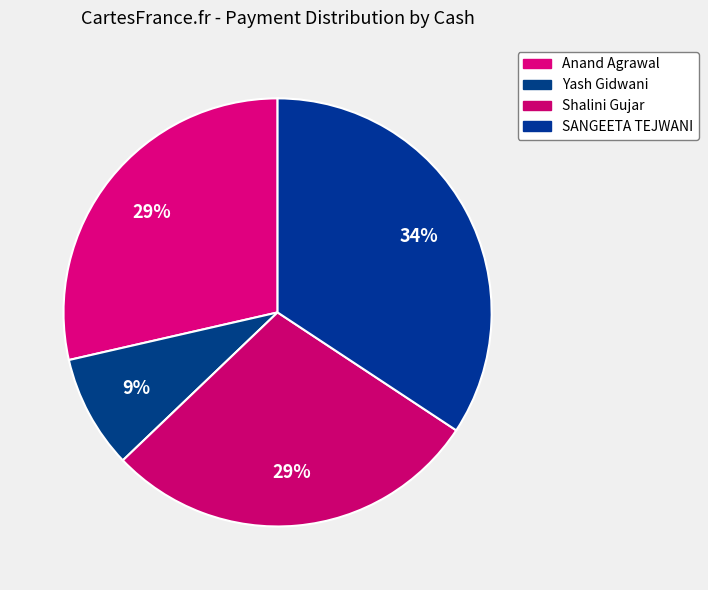

Count the number of slices in the pie.

4